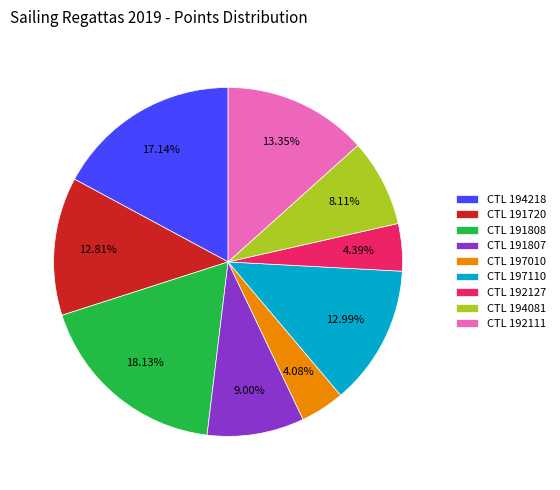

Is there any slice that represents more than half of the pie?

No